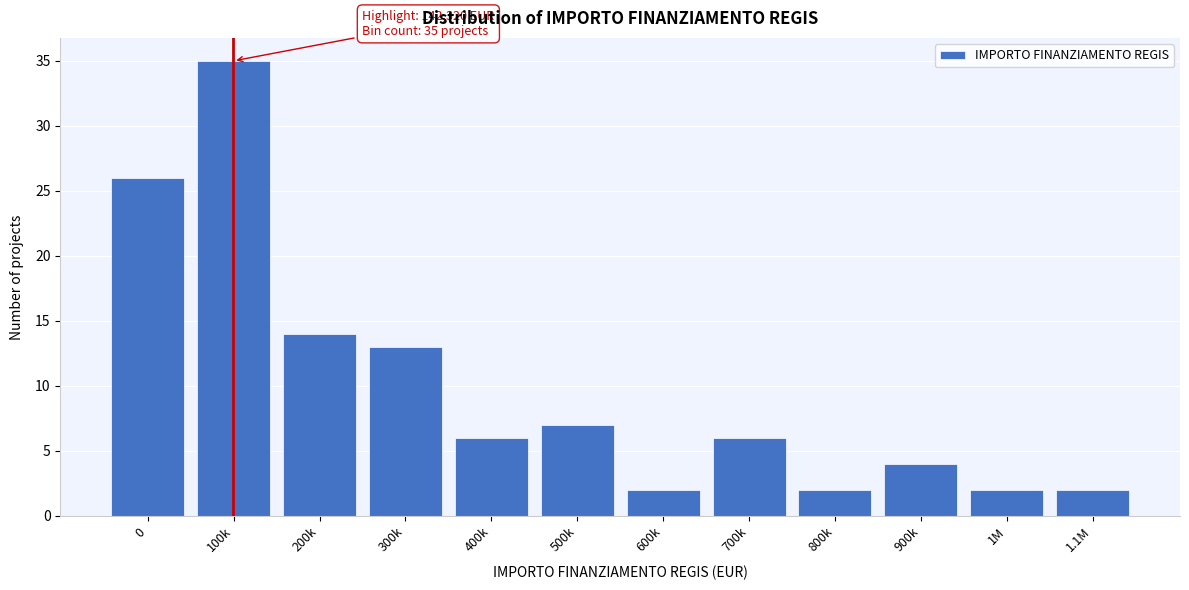

Reading right to left, list all the values displayed in this chart.

2	2	4	2	6	2	7	6	13	14	35	26